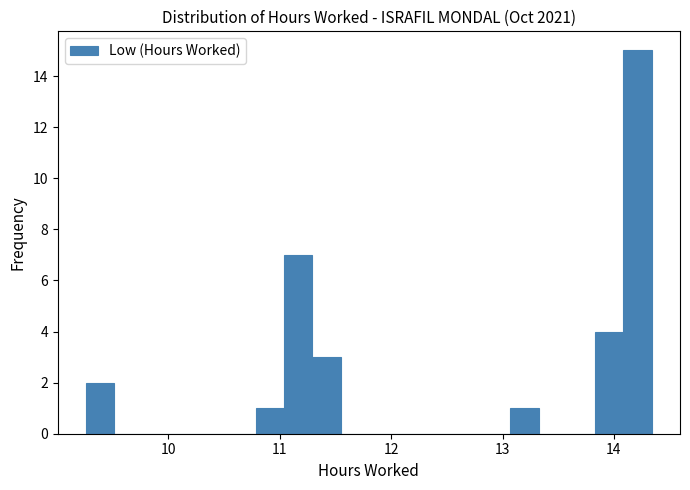

Around what value on the x-axis is the tallest bar? Give the approximate position of its centre, as read against the axis.

14.2